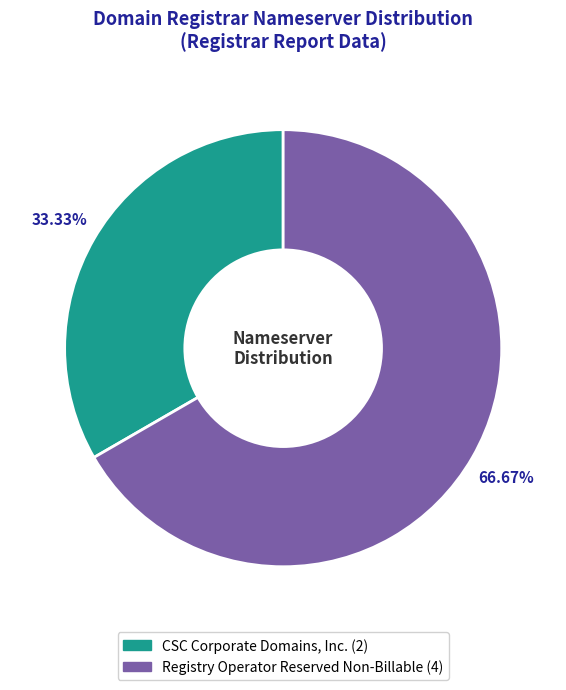

How many segments does this pie chart have?

2